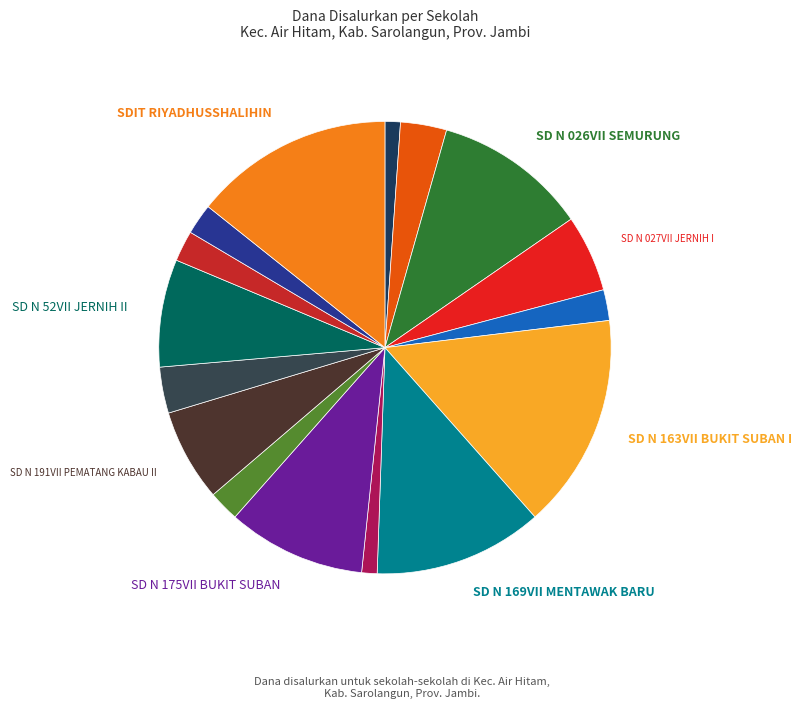

Count the number of slices in the pie.

16